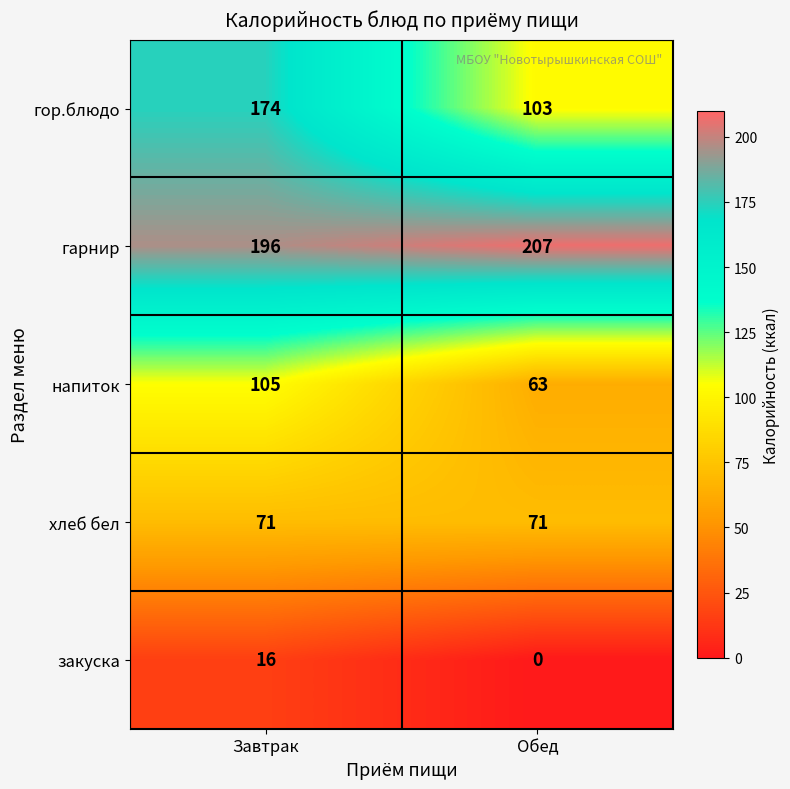

The гор.блюдо series shows 59 at Обед. True or false?

False